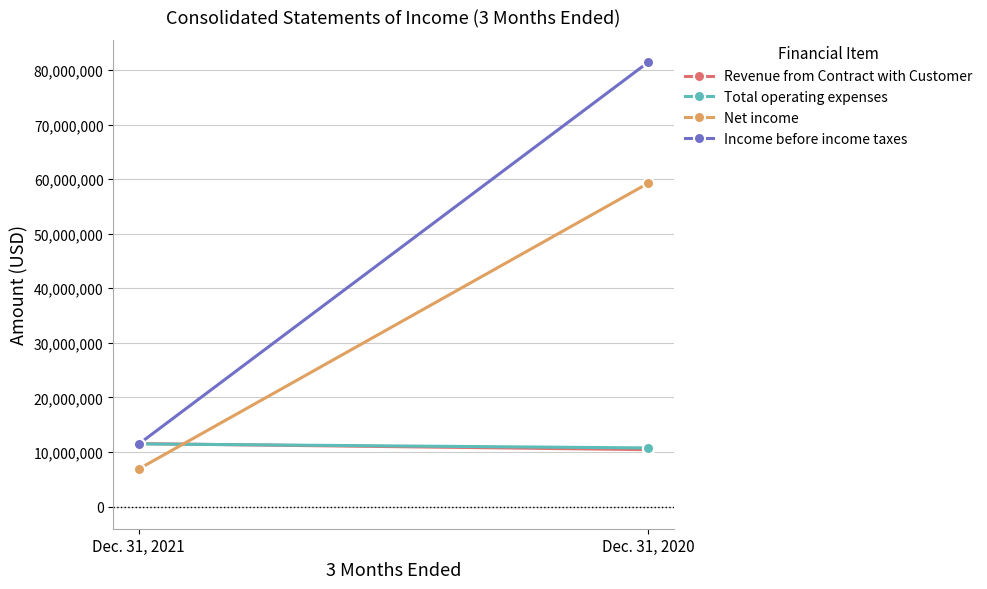

How many lines are shown in the chart?

4